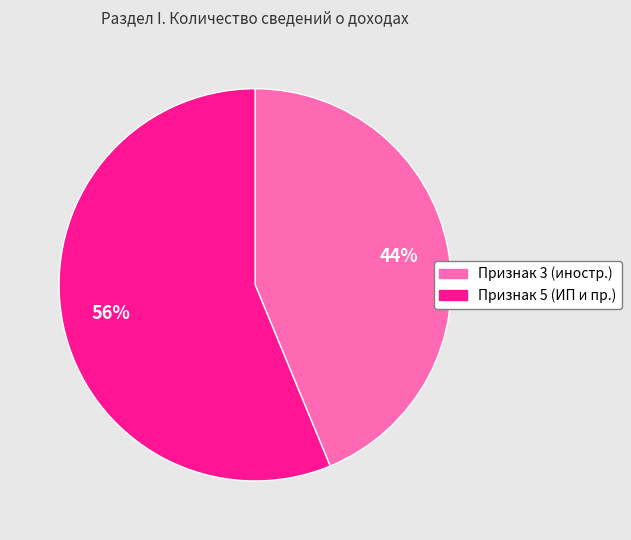

To the nearest percent, what is the average slice percentage?

50%